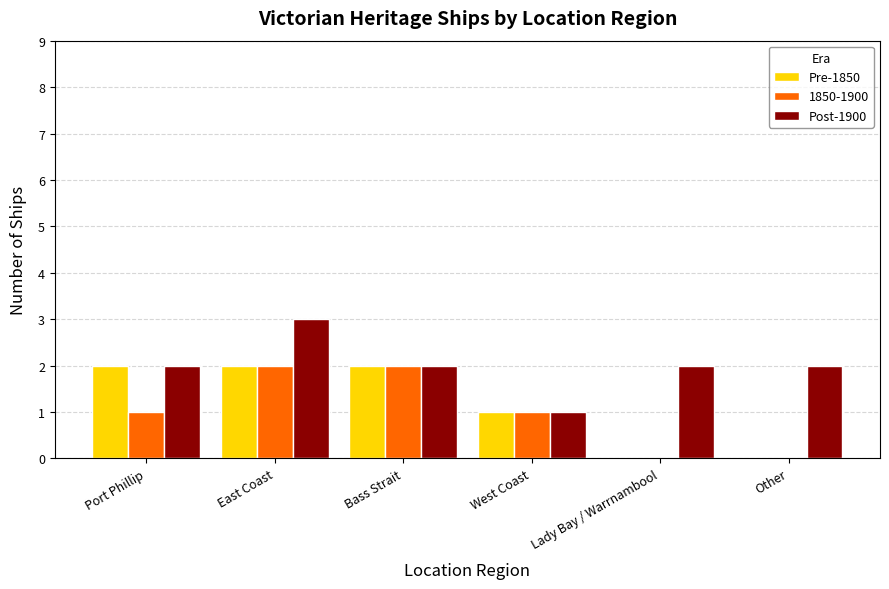

Reading right to left, extract all data points from this chart.

Pre-1850: Other=0	Lady Bay / Warrnambool=0	West Coast=1	Bass Strait=2	East Coast=2	Port Phillip=2
1850-1900: Other=0	Lady Bay / Warrnambool=0	West Coast=1	Bass Strait=2	East Coast=2	Port Phillip=1
Post-1900: Other=2	Lady Bay / Warrnambool=2	West Coast=1	Bass Strait=2	East Coast=3	Port Phillip=2